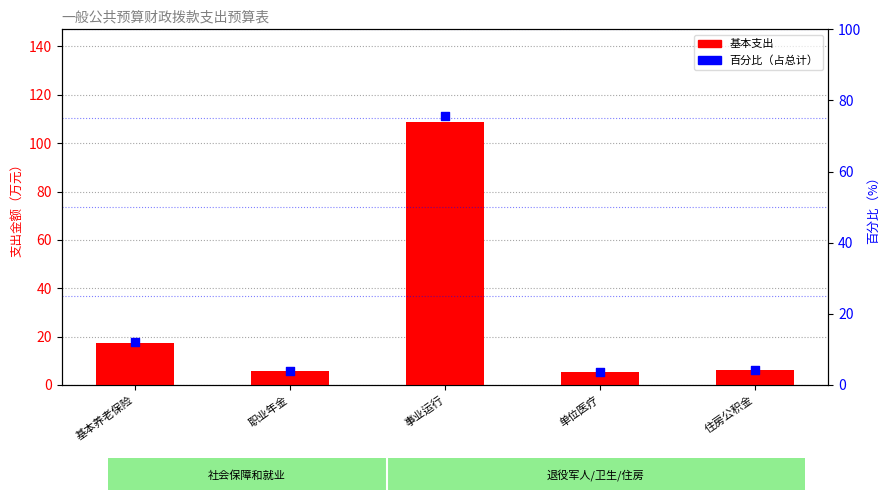

Which series has the largest total across all categories?

基本支出